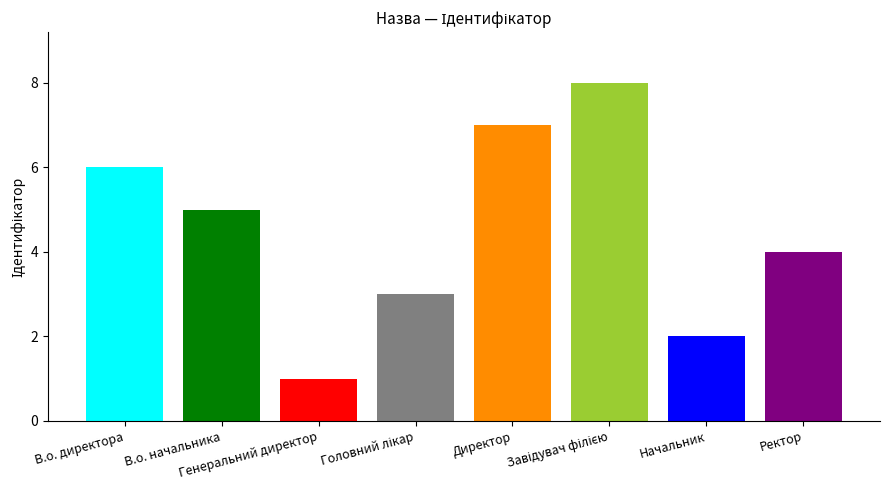

True or false: the data shows 5 at В.о. начальника.

True